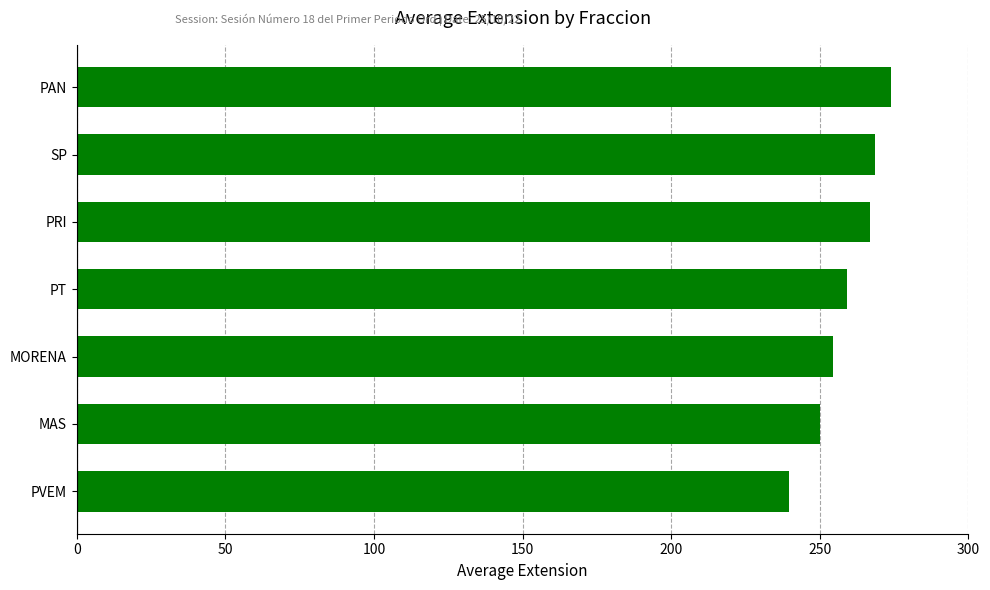

What is the difference between the second highest and second lowest values?

18.5